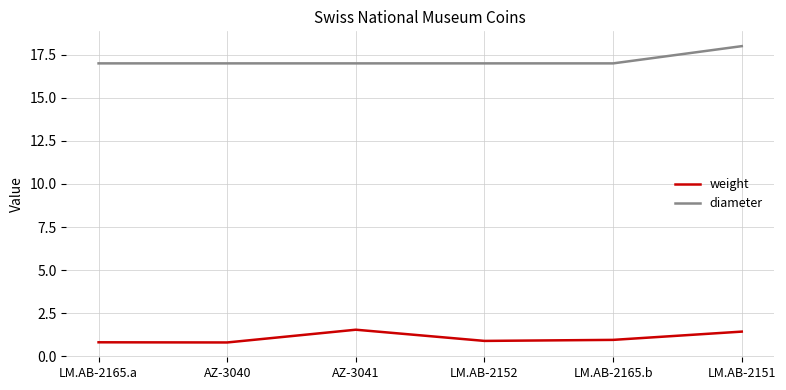

What position from the left is LM.AB-2152?

4